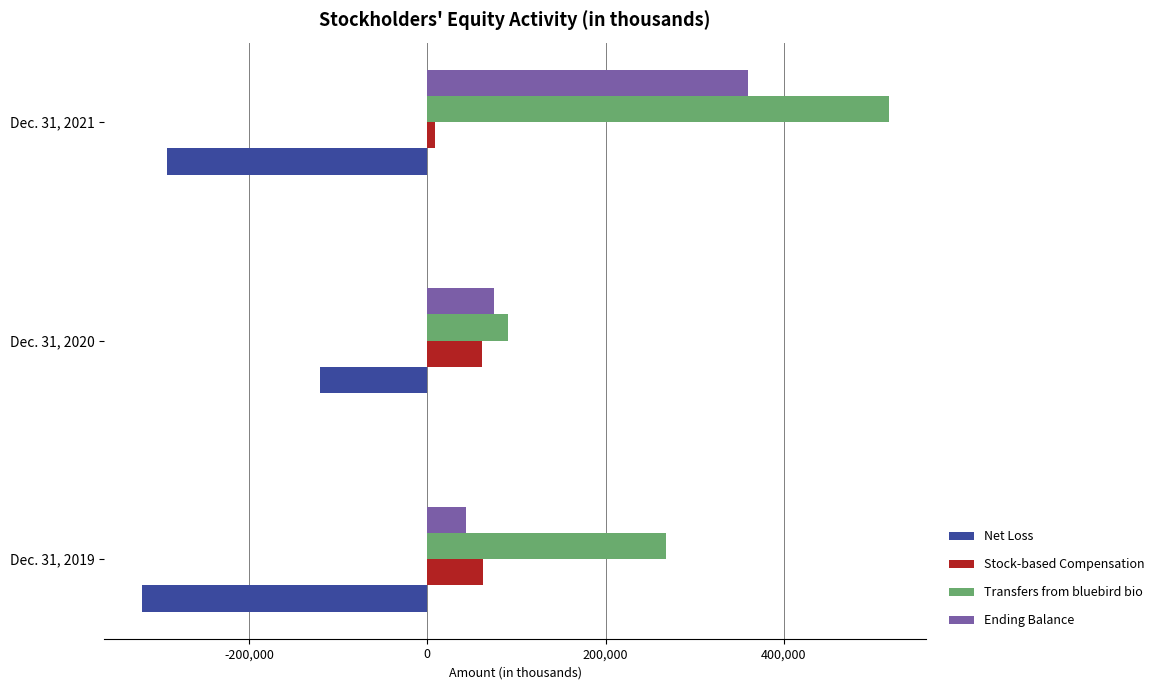

The value of Transfers from bluebird bio at Dec. 31, 2021 is 334332. True or false?

False